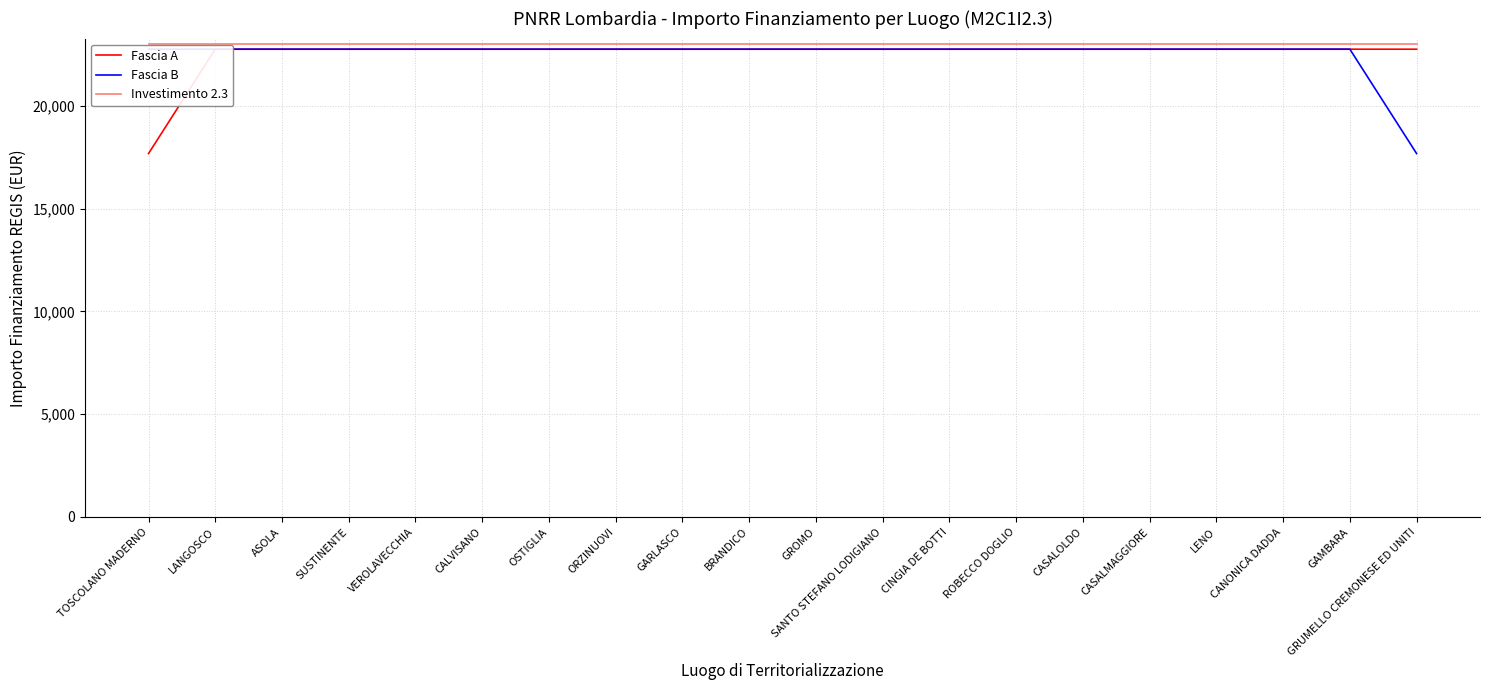

What is the average value of the Fascia A series?

22496.2